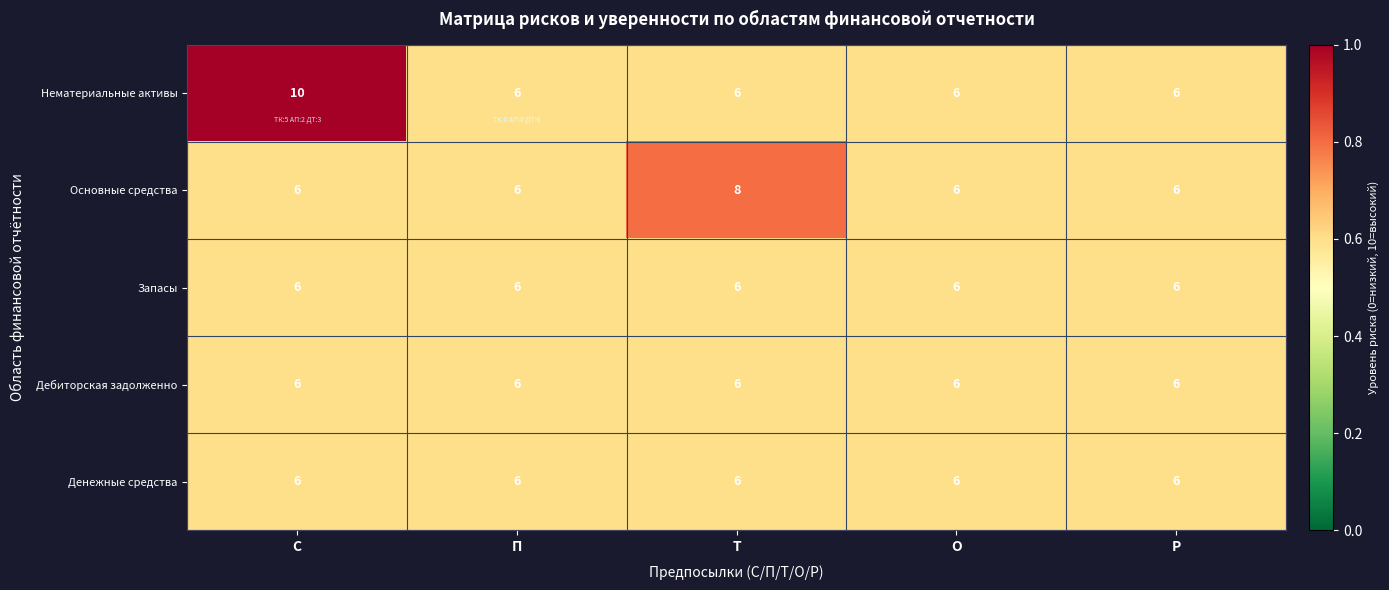

Count the number of data series in this chart.

5